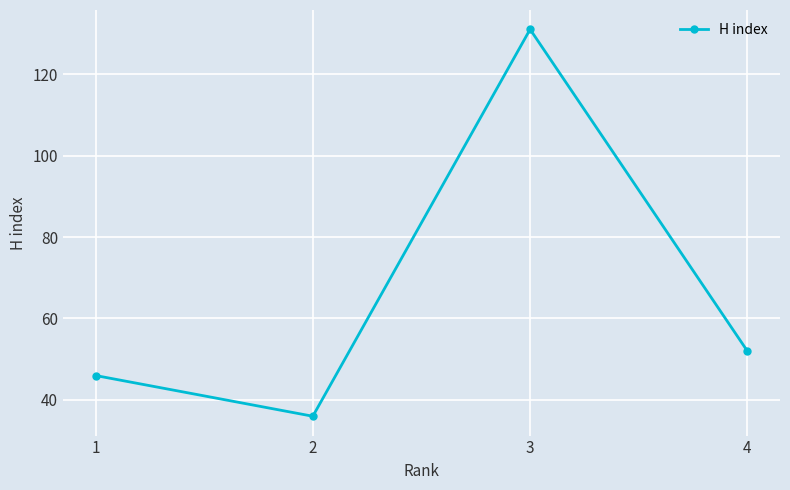

Count the number of values greater than 52.

1